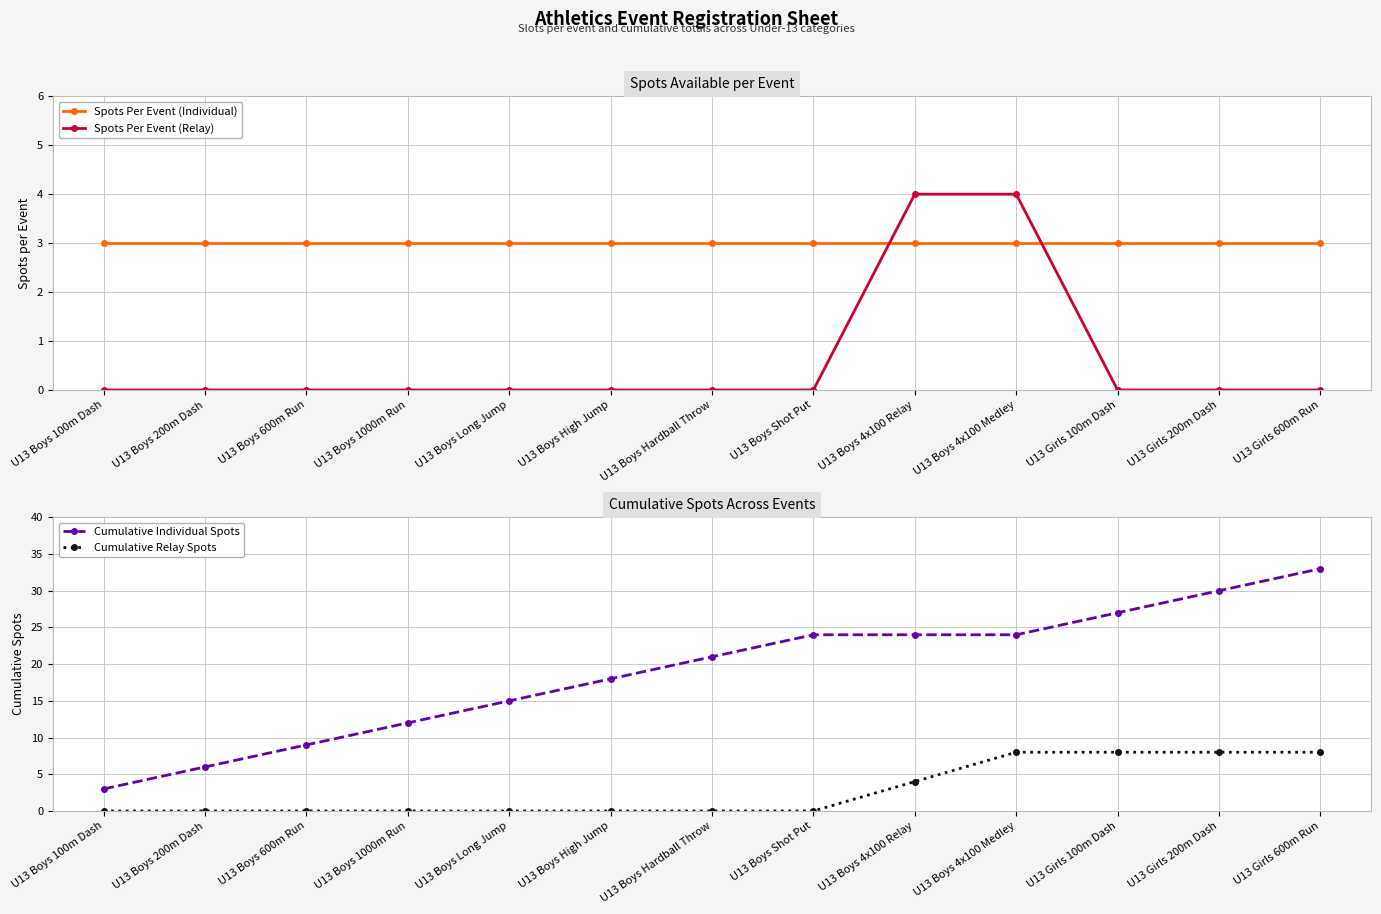

What is the total value across all series at U13 Girls 100m Dash?

38